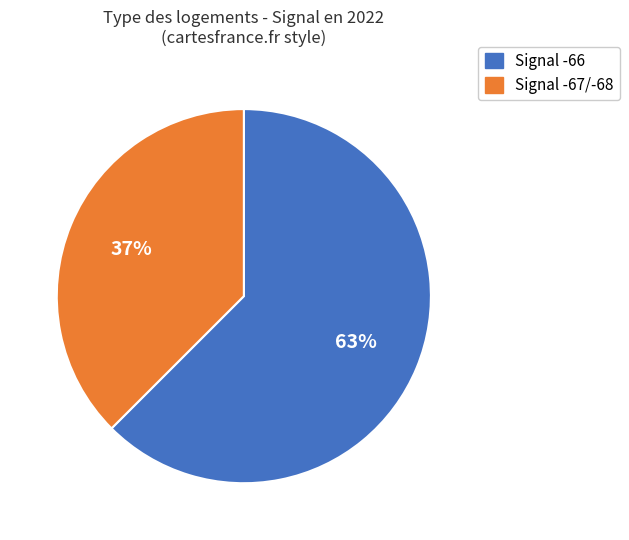

To the nearest percent, what is the combined percentage of Signal -67/-68 and Signal -66?

100%